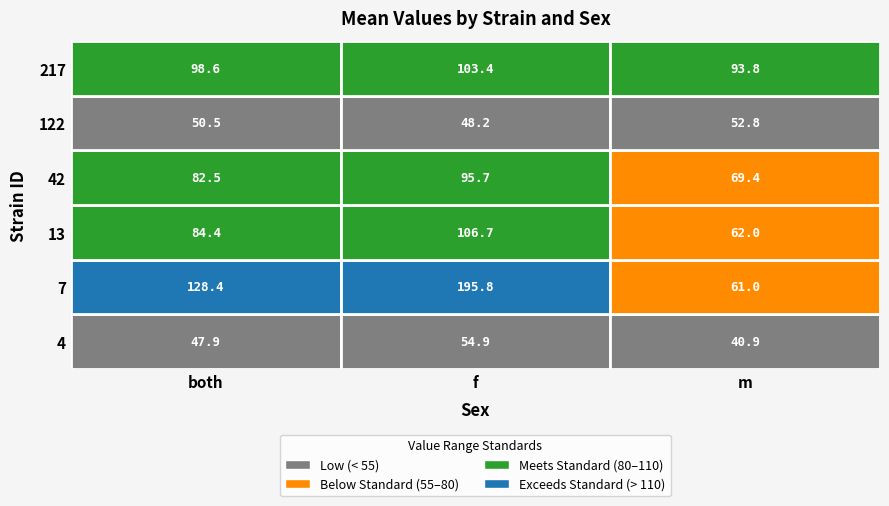

What is the sum of the 217 values at 0 and 2?

192.5